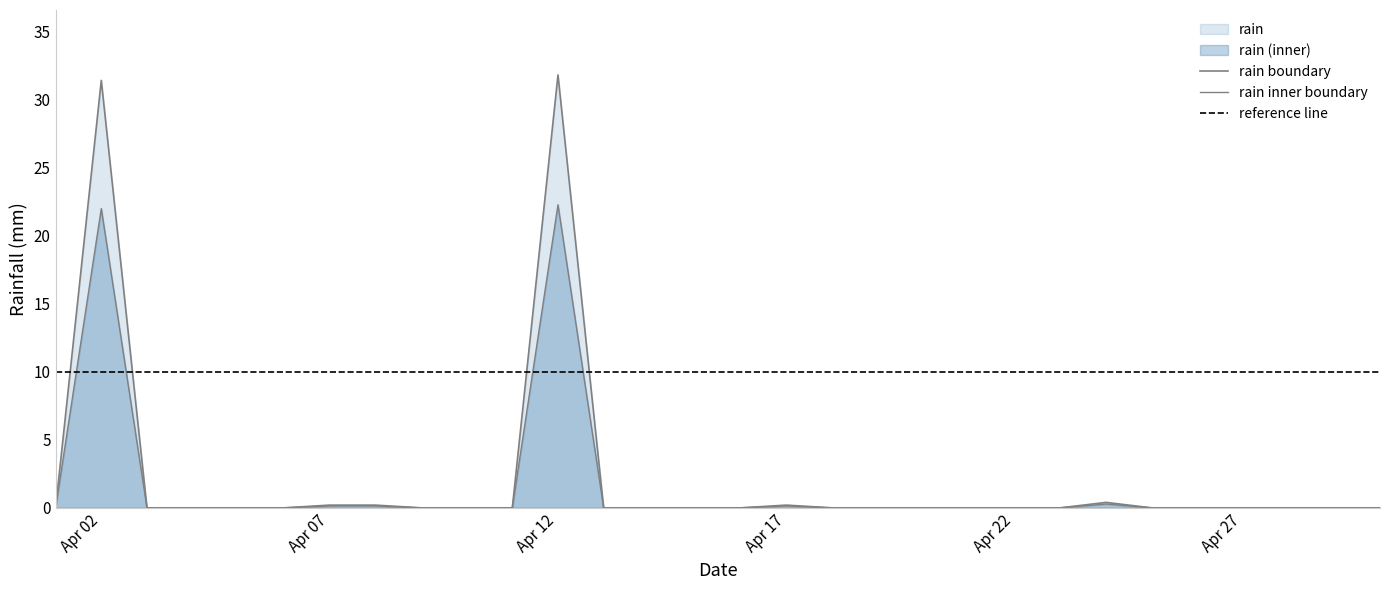

List the labels in order of value, smallest first.

2020-04-01, 2020-04-03, 2020-04-04, 2020-04-05, 2020-04-06, 2020-04-09, 2020-04-10, 2020-04-11, 2020-04-13, 2020-04-14, 2020-04-15, 2020-04-16, 2020-04-18, 2020-04-19, 2020-04-20, 2020-04-21, 2020-04-22, 2020-04-23, 2020-04-25, 2020-04-26, 2020-04-27, 2020-04-28, 2020-04-29, 2020-04-30, 2020-04-07, 2020-04-08, 2020-04-17, 2020-04-24, 2020-04-02, 2020-04-12